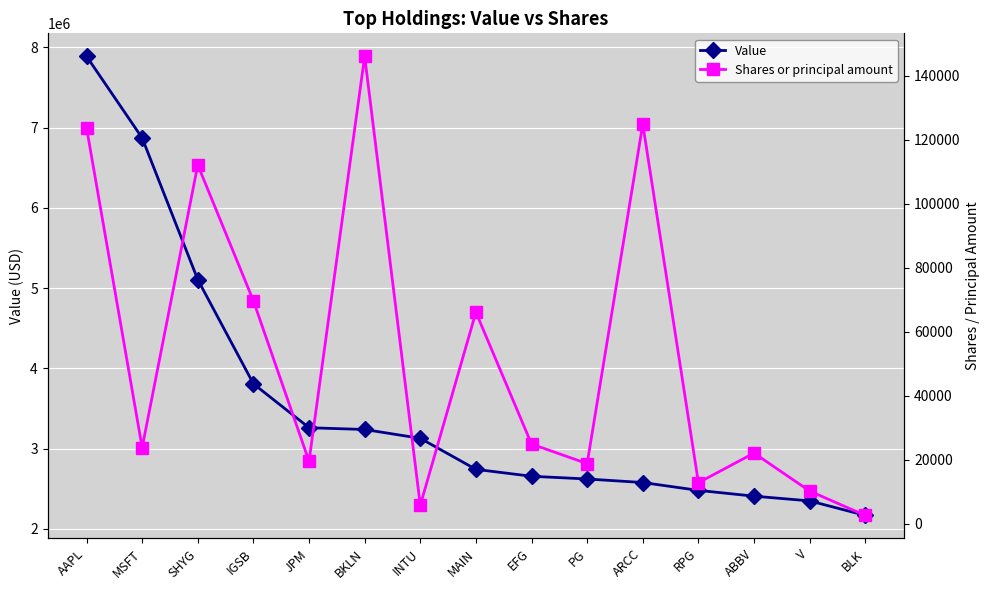

How many values in the Shares or principal amount series exceed 23772?

7